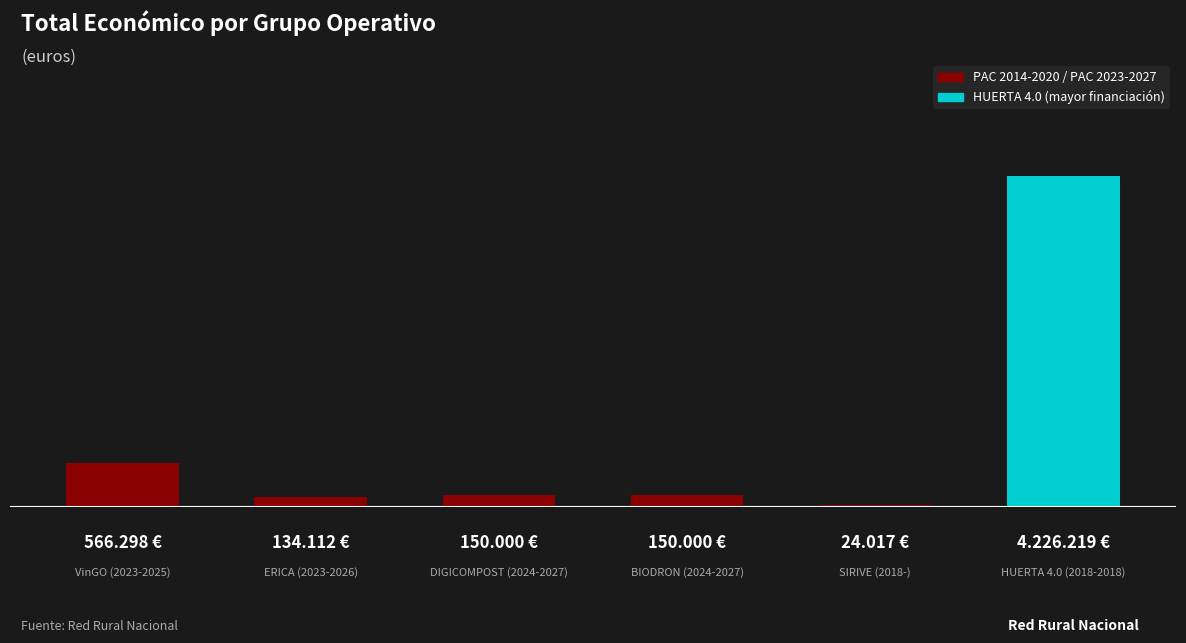

Does the chart contain any negative values?

No